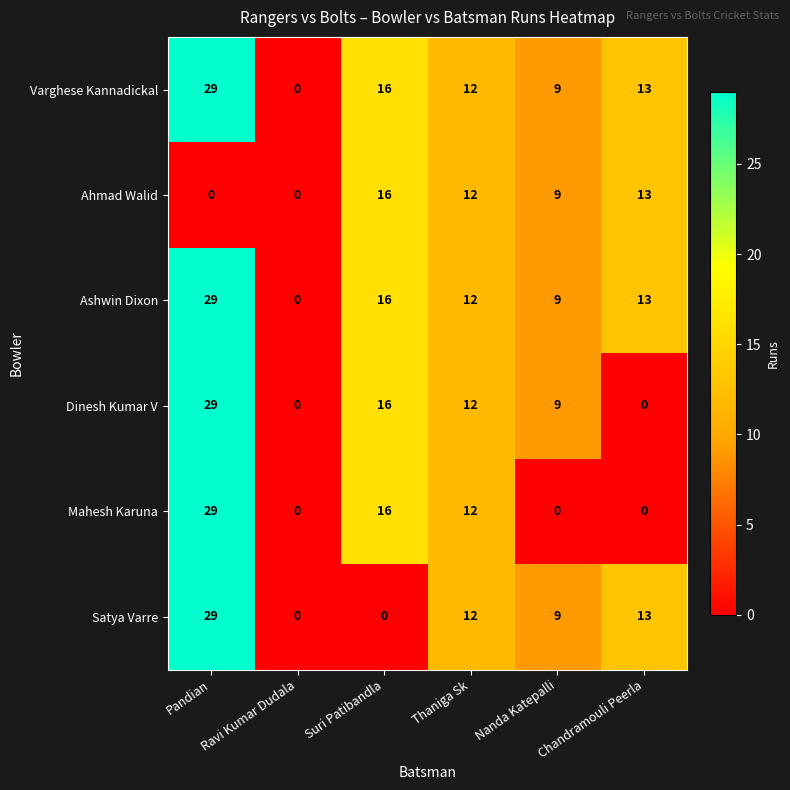

The Mahesh Karuna series shows 5 at Suri Patibandla. True or false?

False